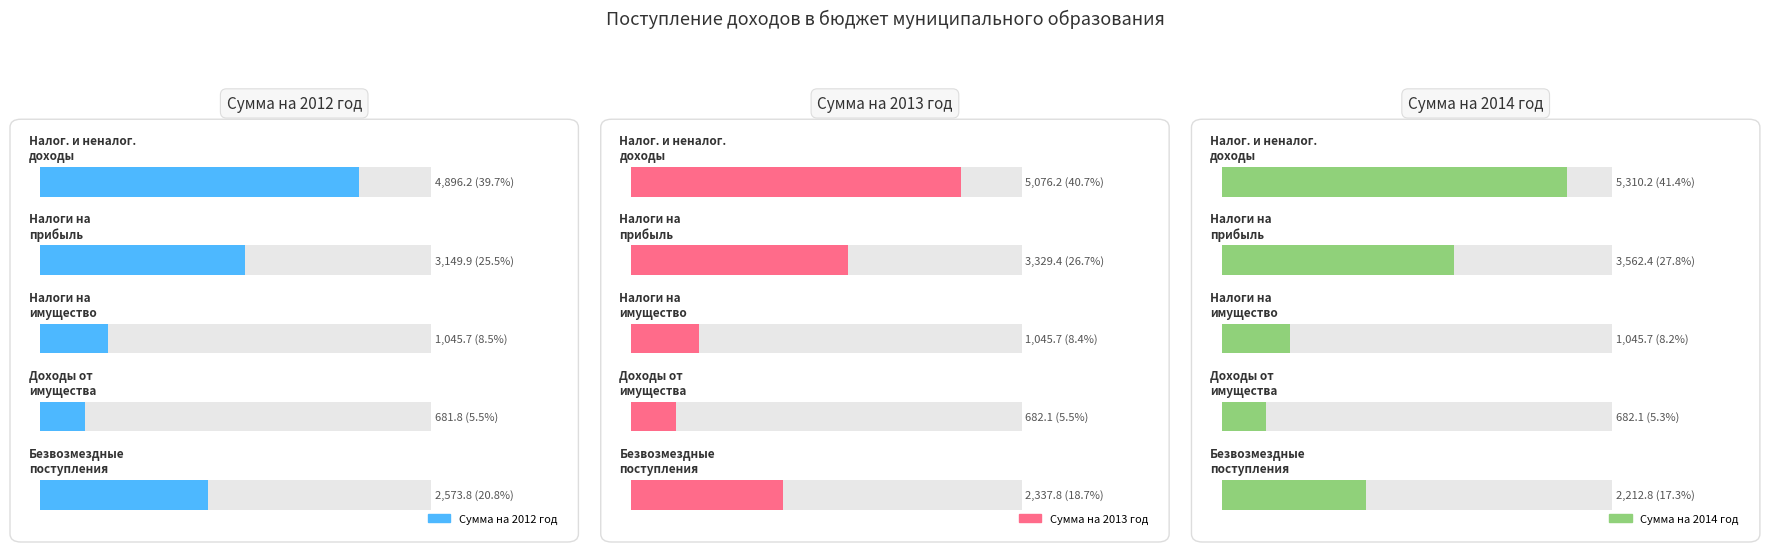

Rank the series by their maximum value, from highest to lowest.

Сумма на 2014 год, Сумма на 2013 год, Сумма на 2012 год